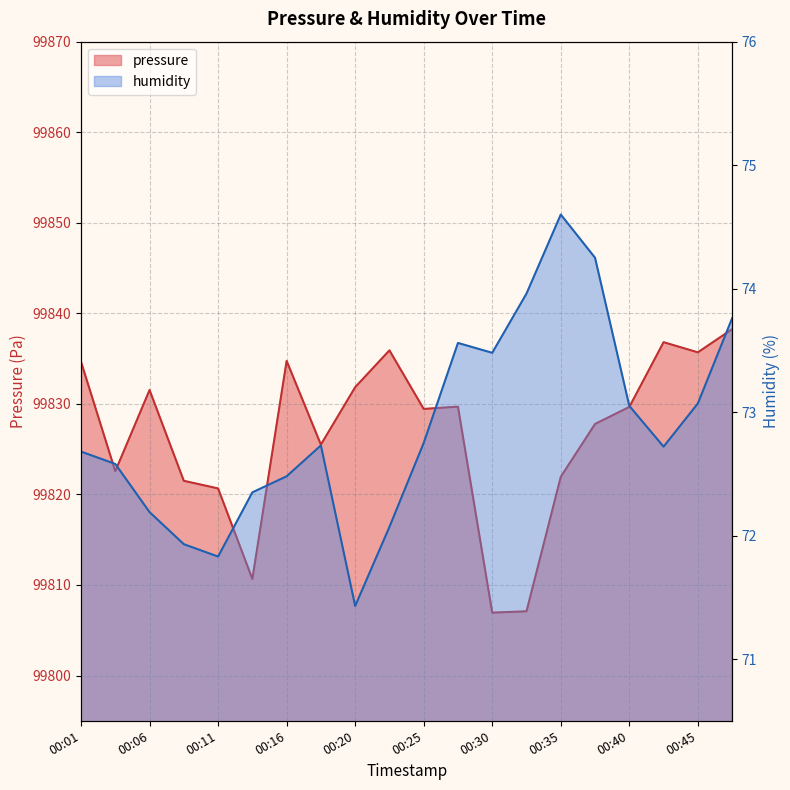

What are all the series names shown in the legend?

pressure, humidity